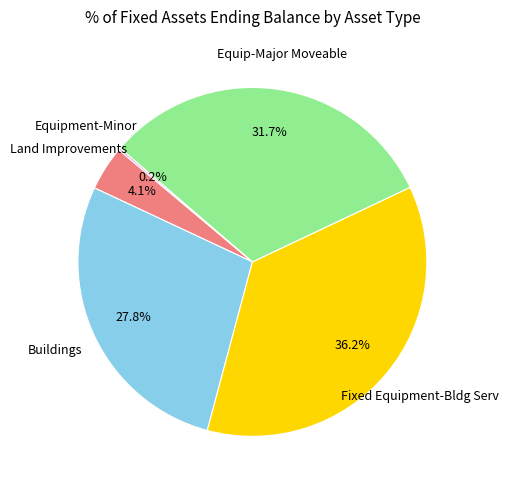

Is there a majority slice in this chart?

No